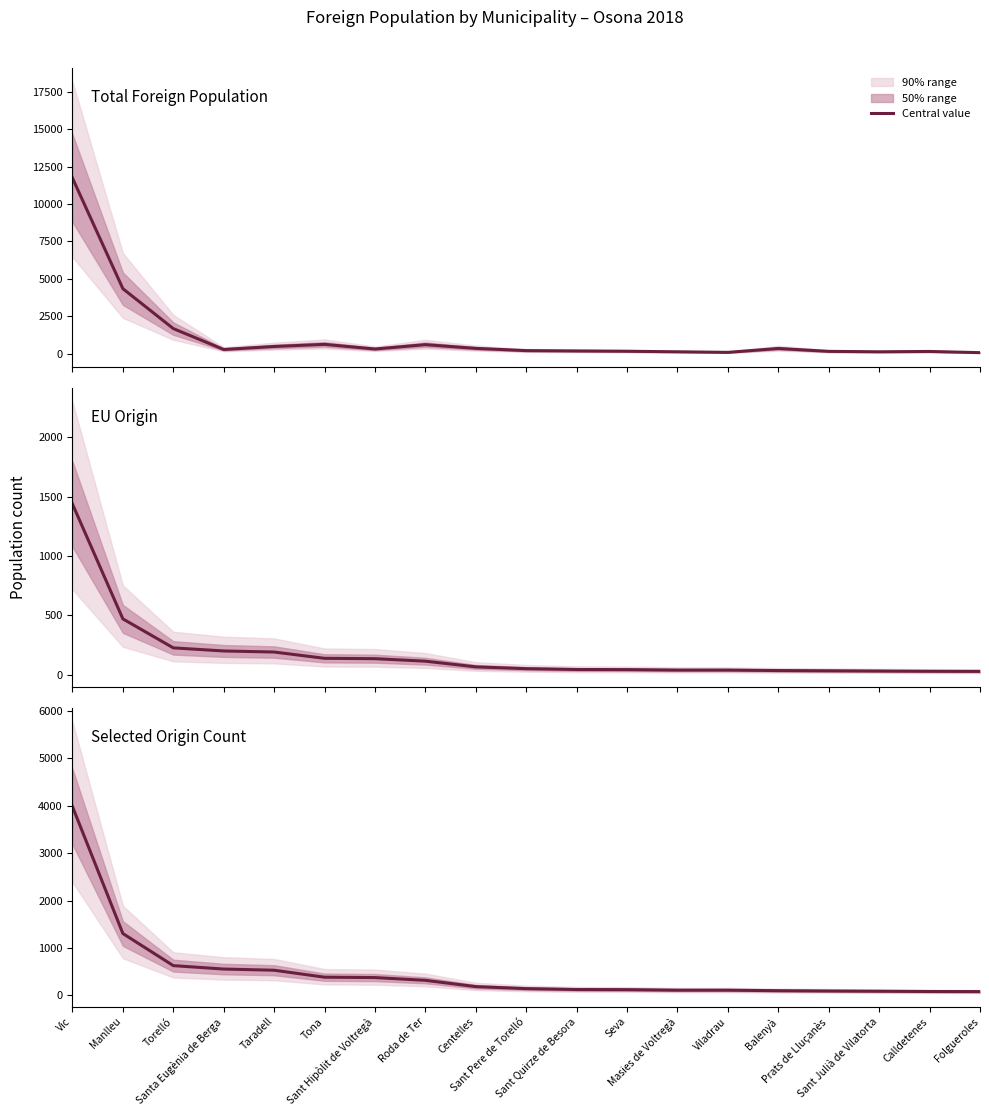

At how many categories does at least one series exceed 10316?

1